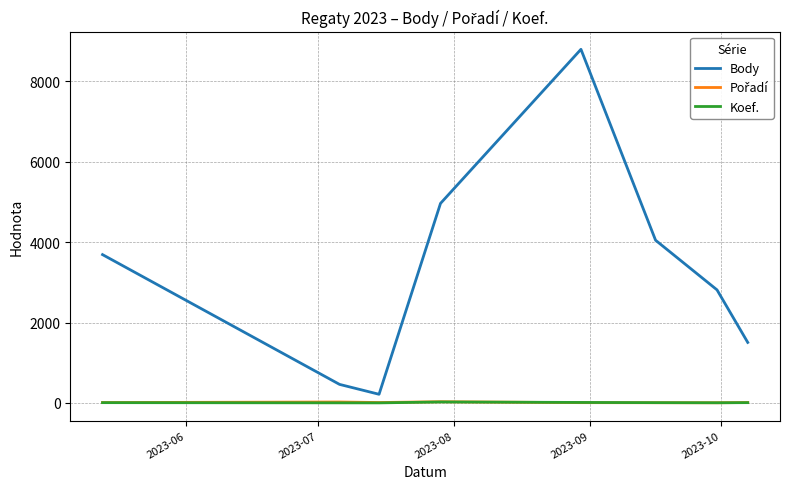

True or false: Body and Koef. cross at least once.

False